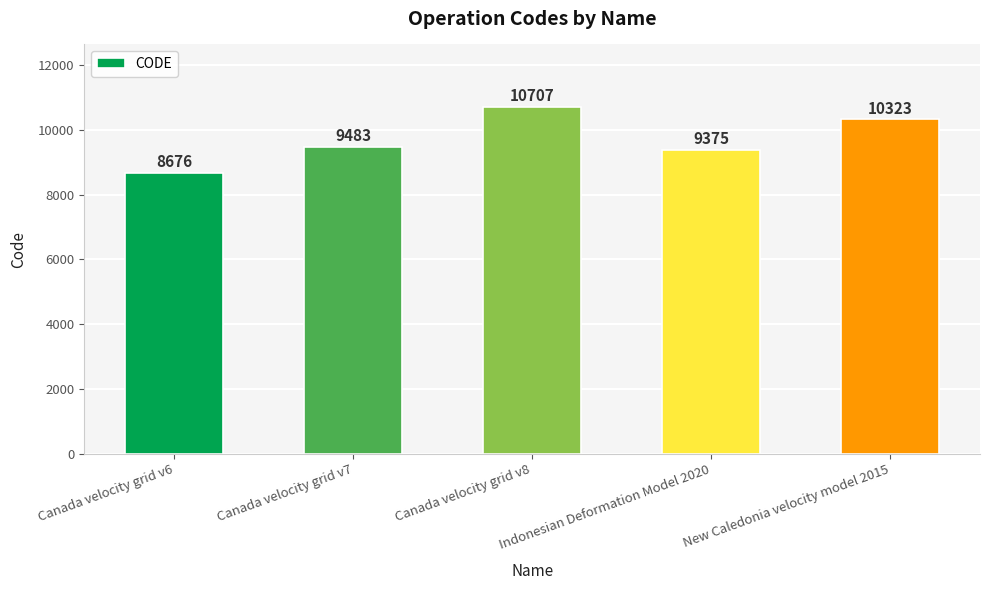

What is the label of the 1st bar from the right?

New Caledonia velocity model 2015